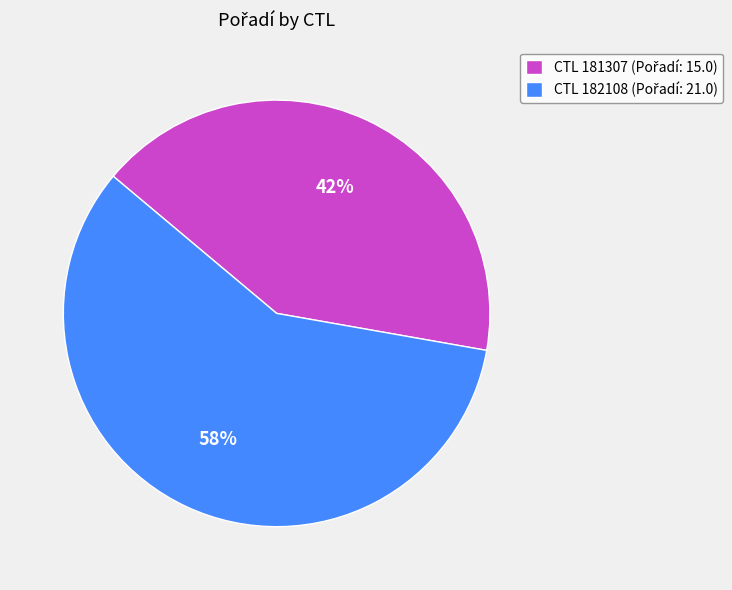

How many slices are in this pie chart?

2